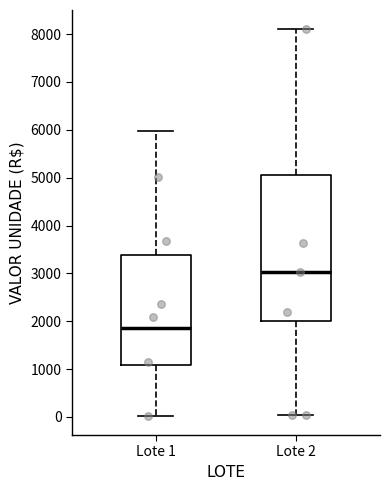

Which box's median line is the highest?

Lote 2